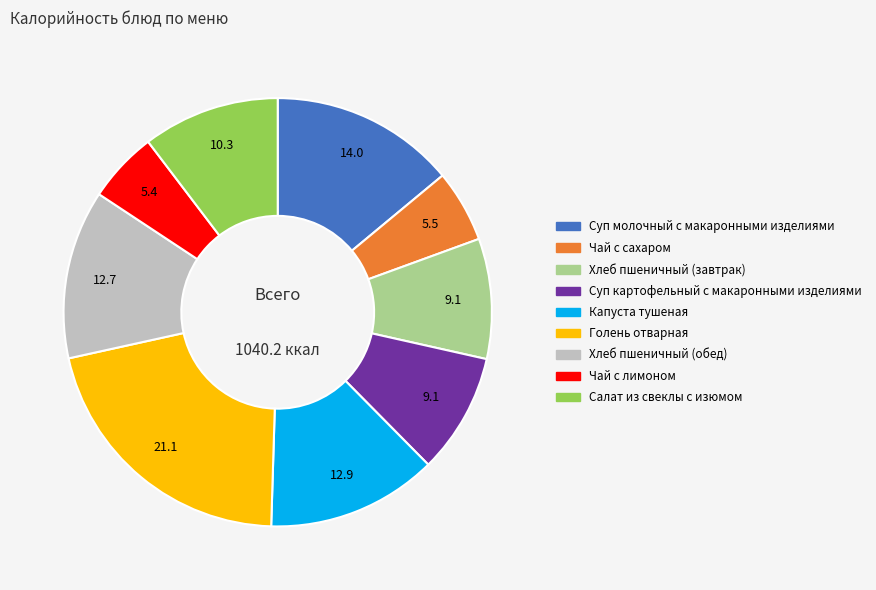

Is the sum of Суп молочный с макаронными изделиями and Голень отварная greater than half?

No